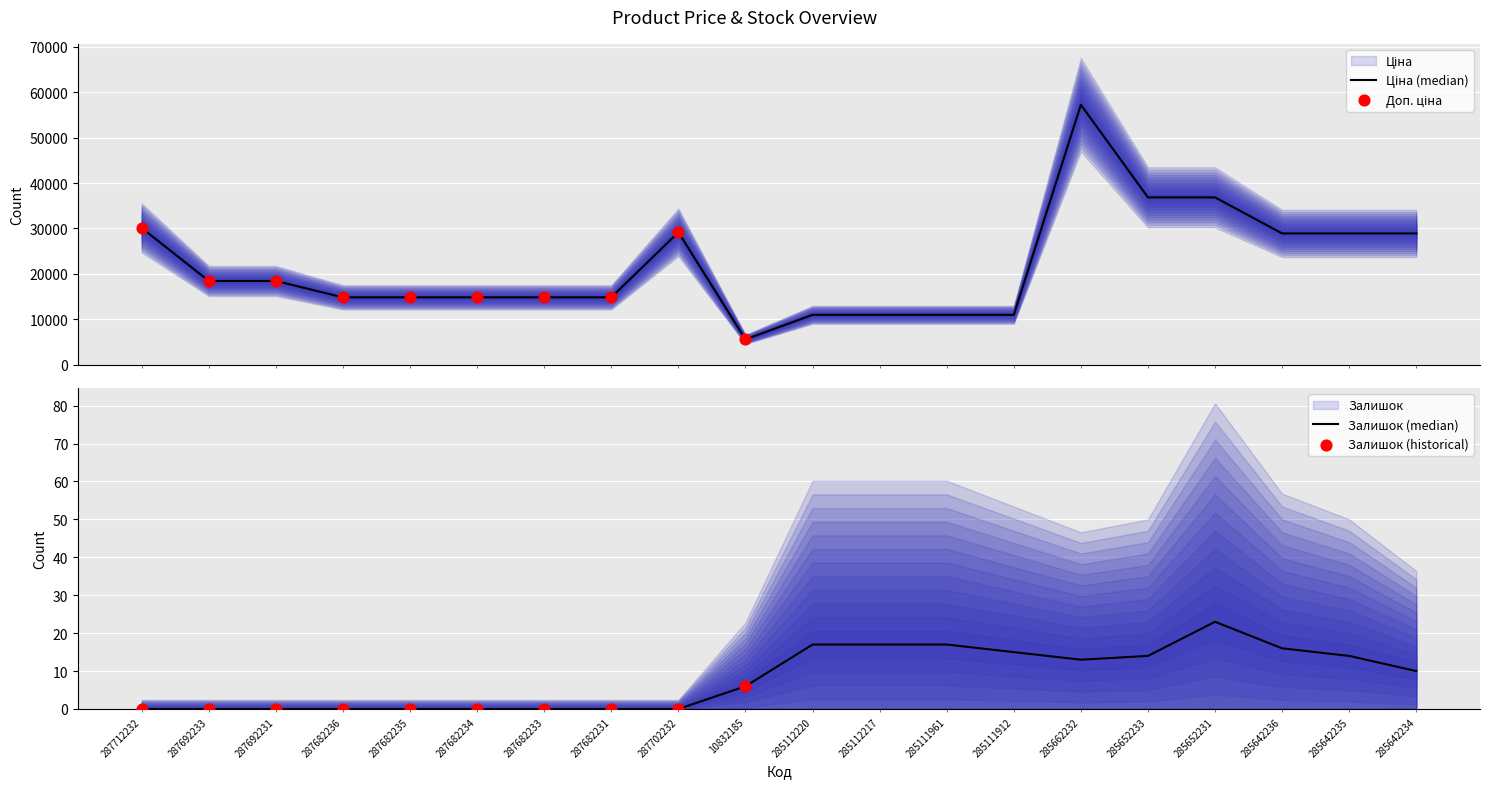

Which series has the largest total across all categories?

Ціна